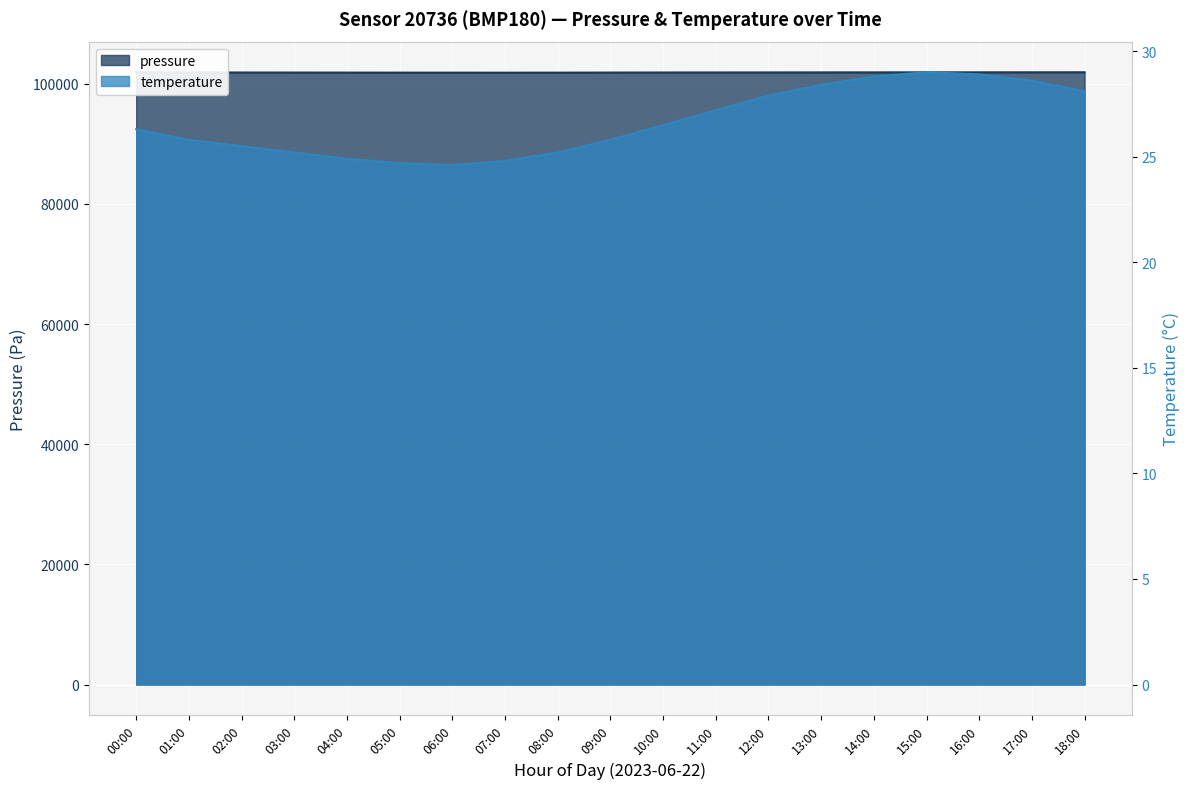

Read the temperature value at 13:00.

28.4